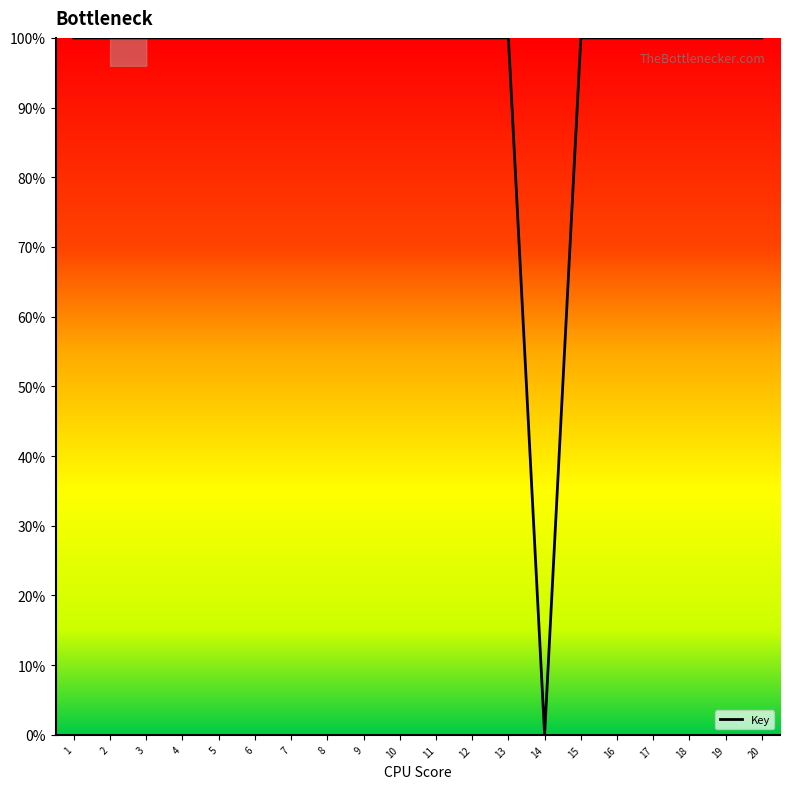

Reading right to left, what are all the values shown in this chart?

20=100.0	19=100.0	18=100.0	17=100.0	16=100.0	15=100.0	14=0.0	13=100.0	12=100.0	11=100.0	10=100.0	9=100.0	8=100.0	7=100.0	6=100.0	5=100.0	4=100.0	3=100.0	2=100.0	1=100.0